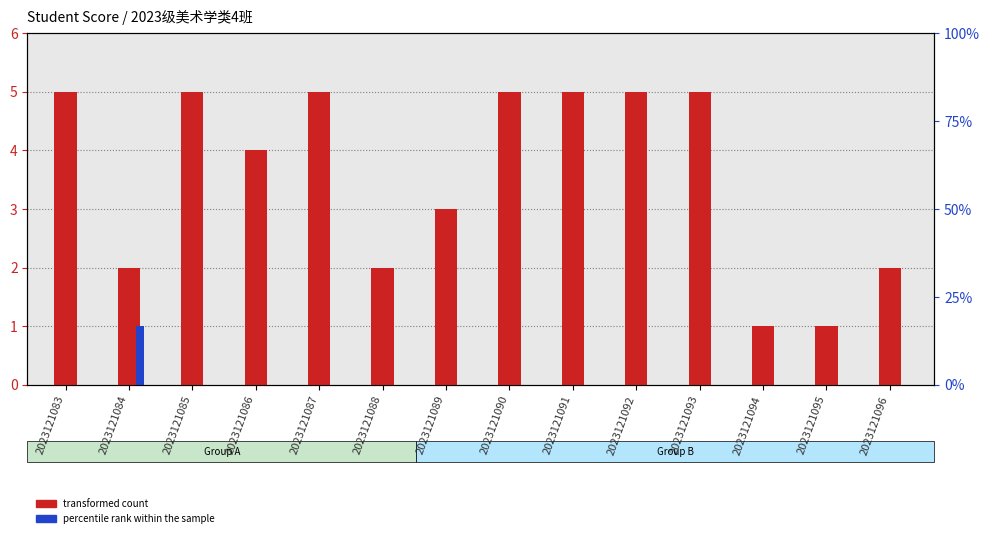

Reading left to right, extract all data points from this chart.

transformed count: 5	2	5	4	5	2	3	5	5	5	5	1	1	2
percentile rank within the sample: 0	1	0	0	0	0	0	0	0	0	0	0	0	0